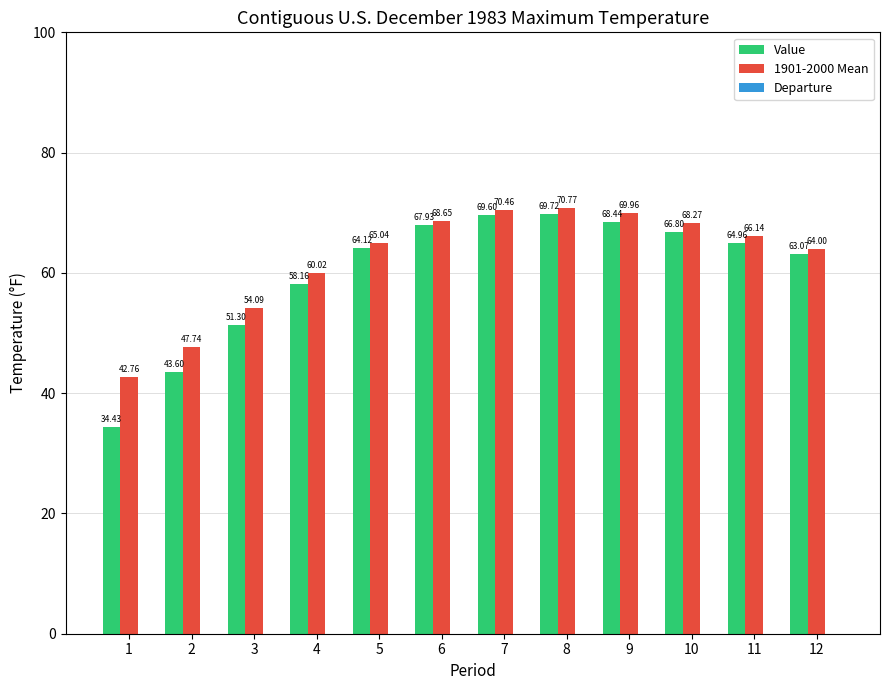

What is the total value across all series at 12?

126.1